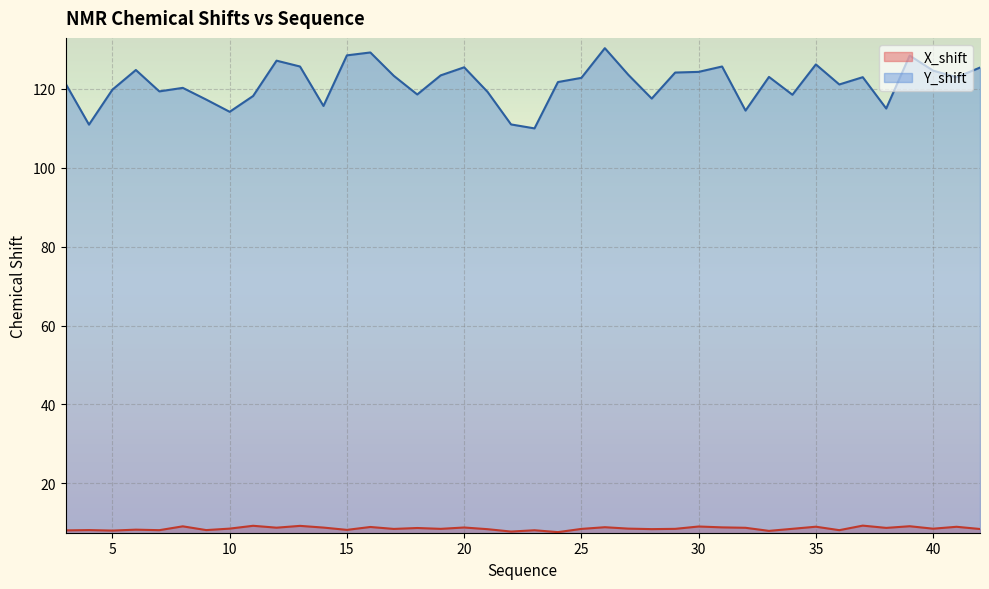

What is the lowest value of the X_shift series?

7.6